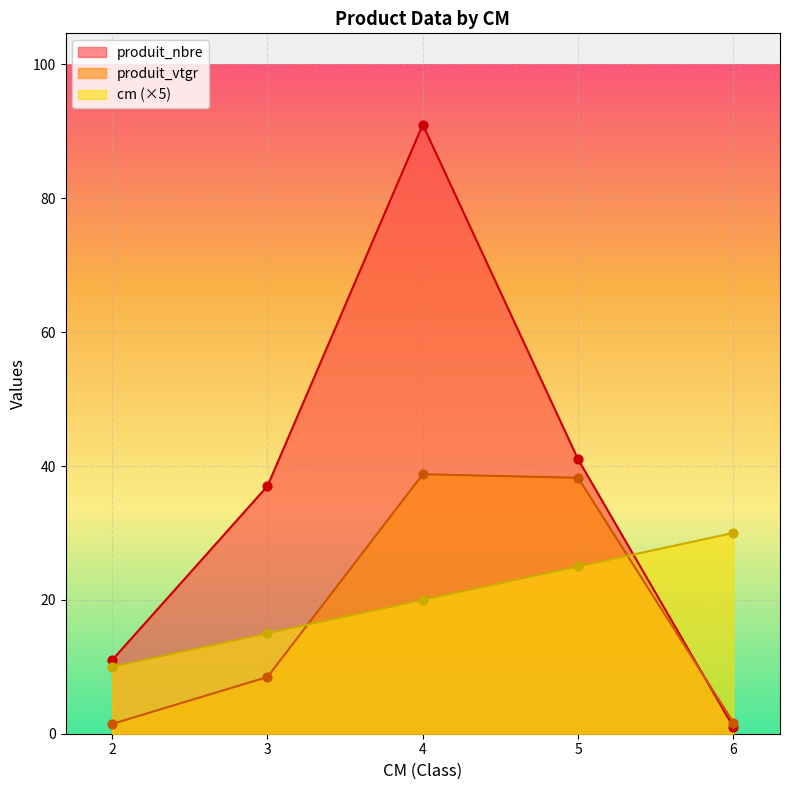

What is the total value across all series at 3?

60.5